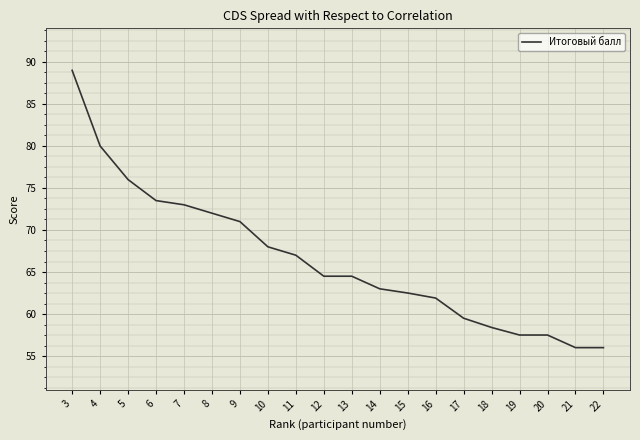

What is the difference between the maximum and minimum values?

33.0